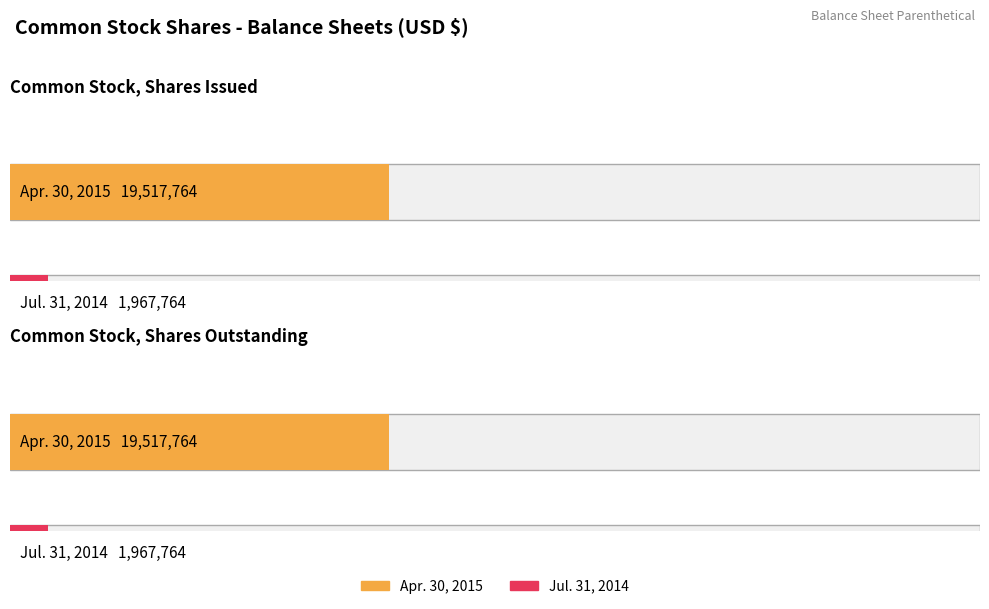

What is the difference between the highest and lowest values at Common Stock, Shares Issued?

17550000